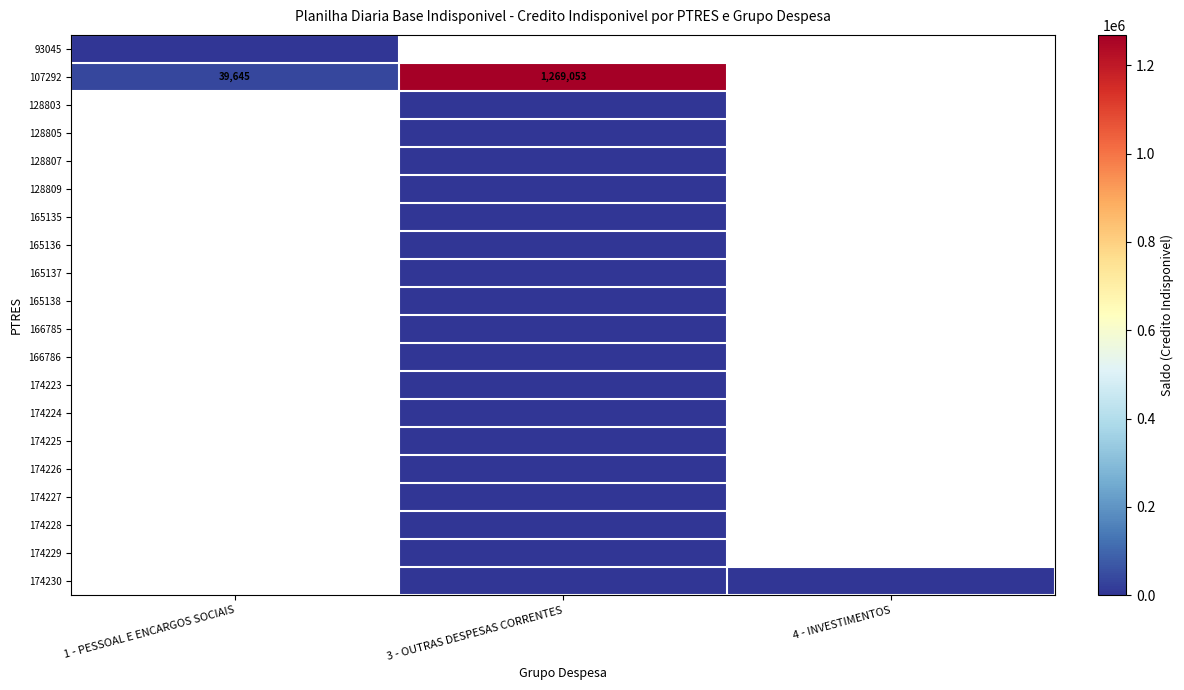

At how many categories does at least one series exceed 538296?

1